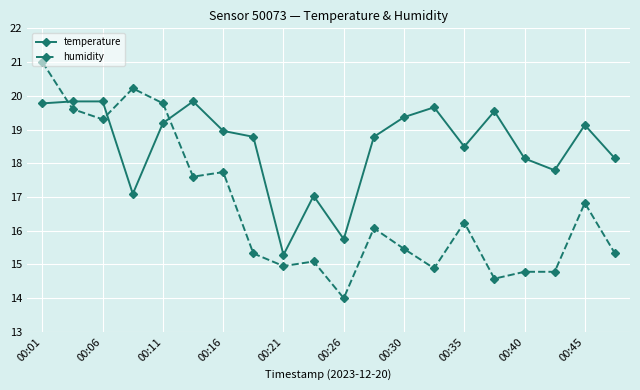

What is the difference between the maximum and minimum values in the humidity series?

7.0